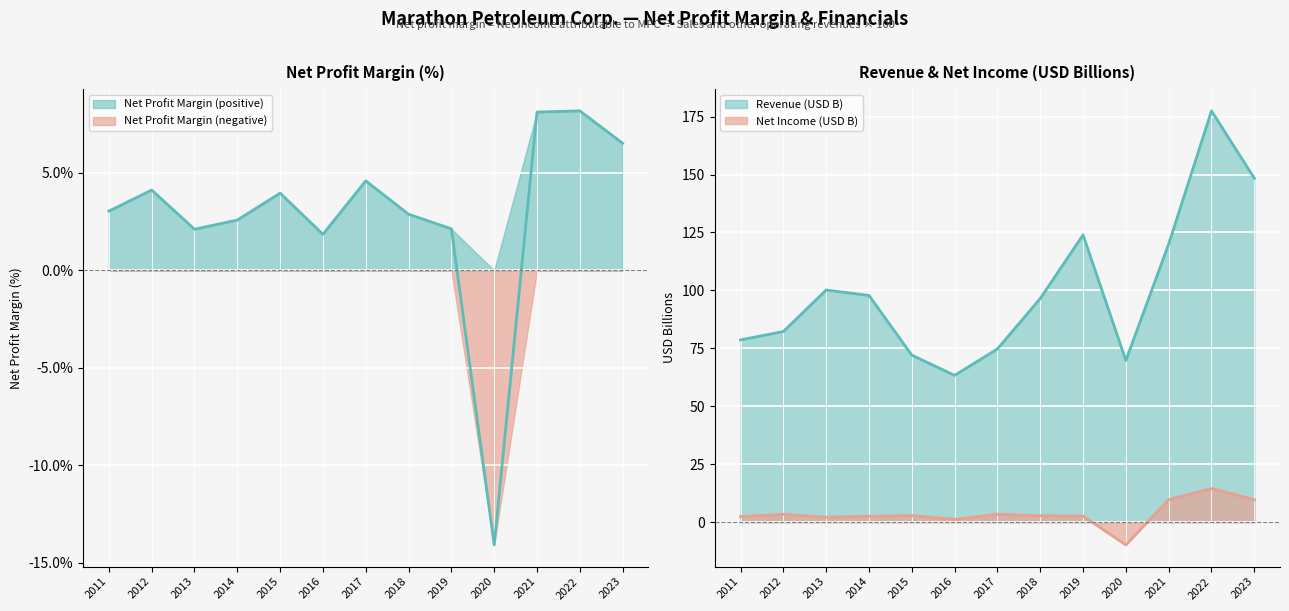

Between 2016 and 2023, which series saw the biggest shift?

Revenue (USD M)